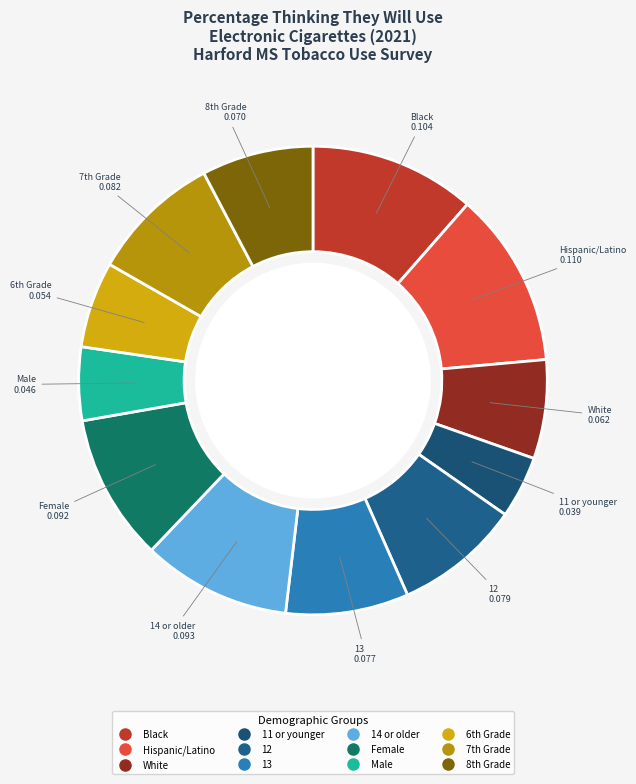

Is there any slice that represents more than half of the pie?

No